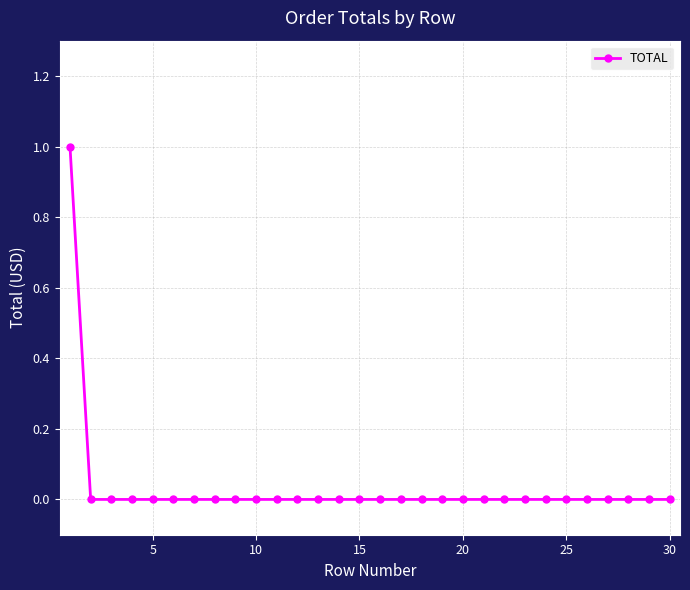

How many series are shown in this chart?

1